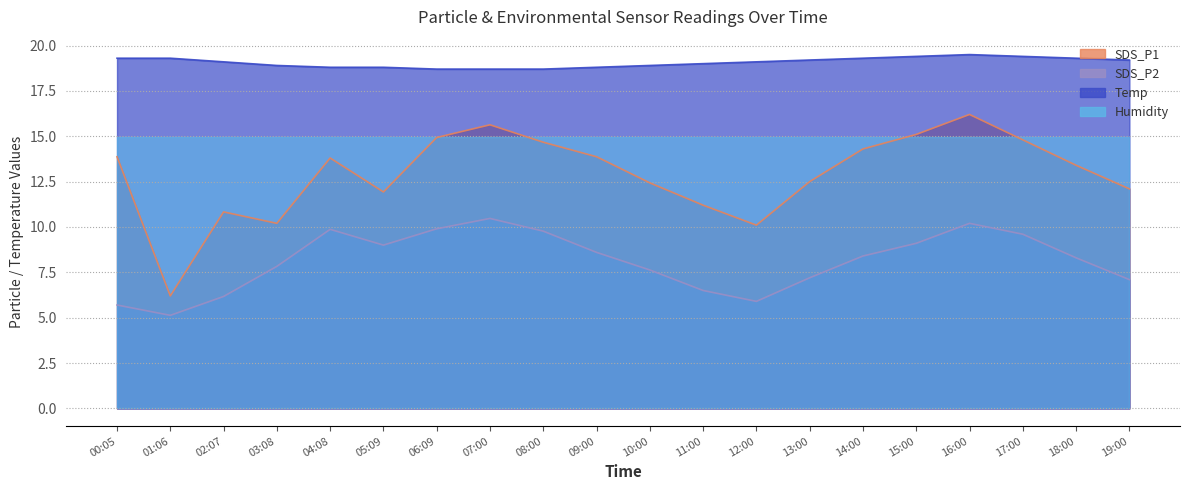

What is the label of the 18th point from the left?

17:00